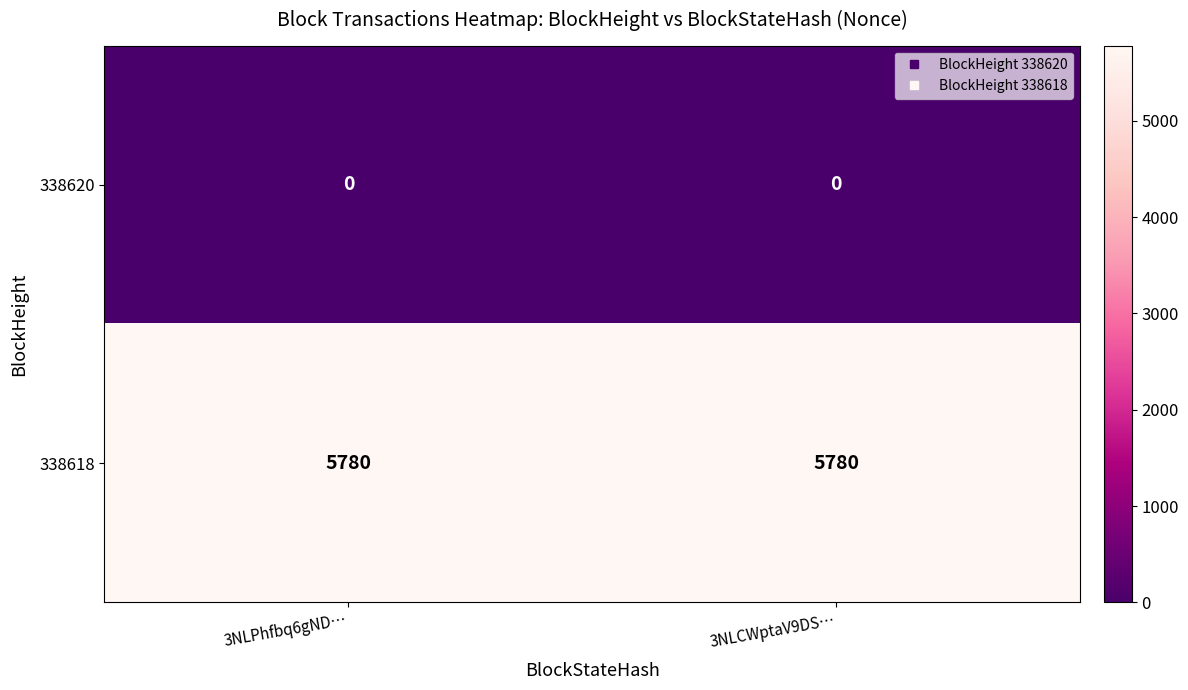

What is the sum of the 338618 values at 3NLCWptaV9DS… and 3NLPhfbq6gND…?

11560